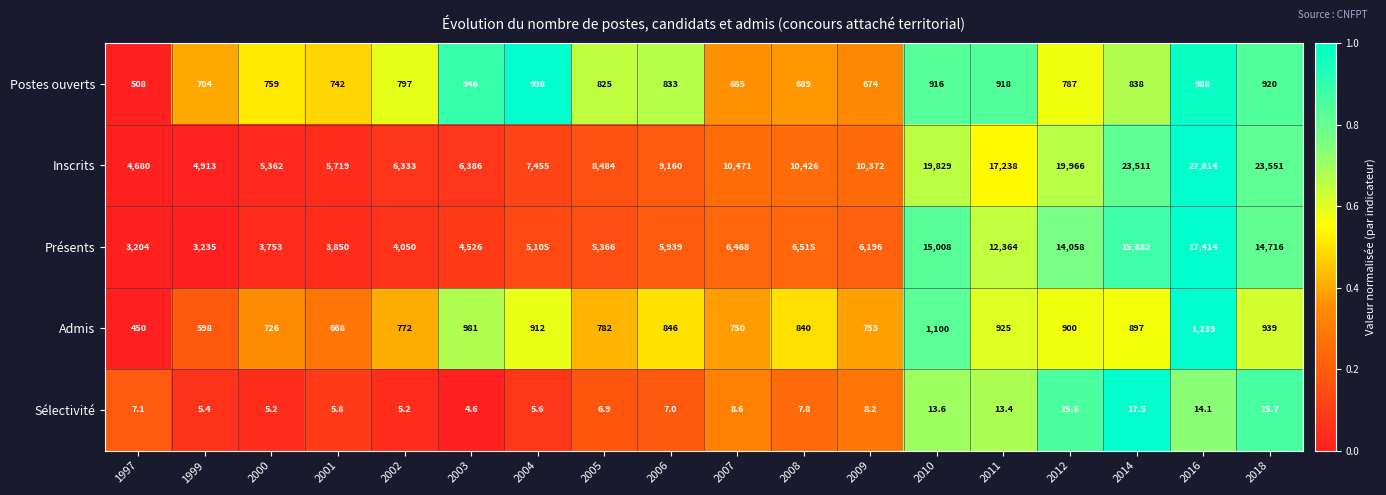

Rank the series by their maximum value, from highest to lowest.

Inscrits, Présents, Admis, Postes ouverts, Sélectivité